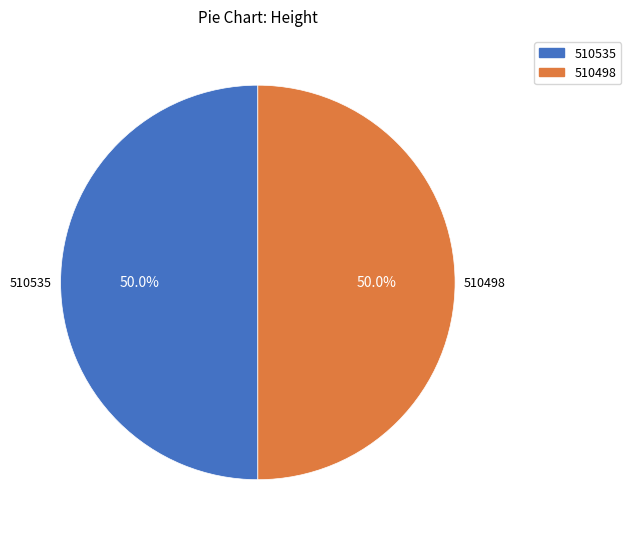

What is the total percentage of 510498 and 510535?

100.0%